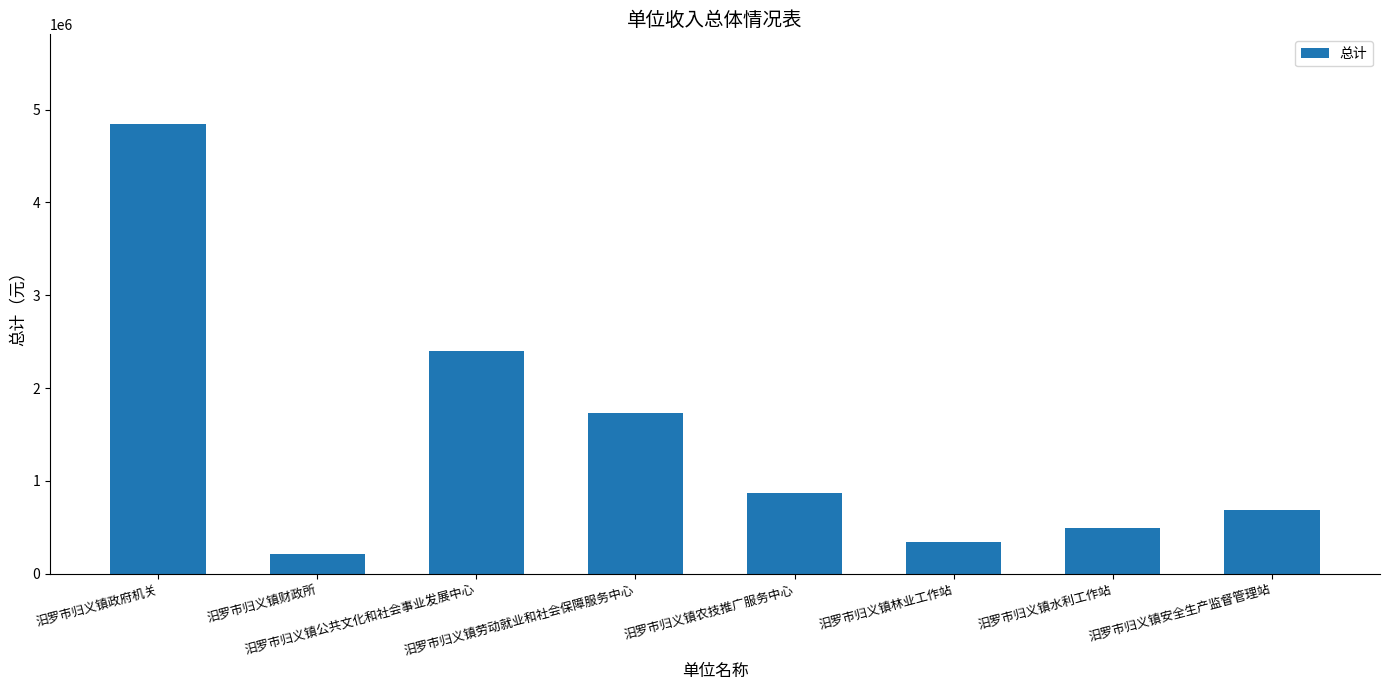

Reading left to right, list all the values displayed in this chart.

4843349.9	215800.0	2404886.7	1727800.1	873301.1	337552.8	492477.1	685897.0